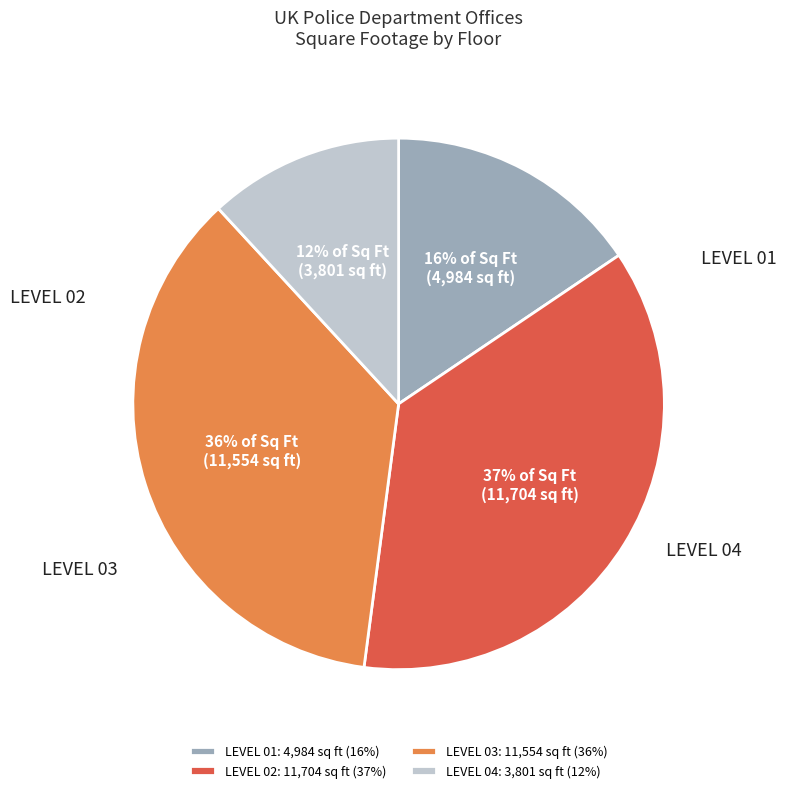

To the nearest percent, what is the difference between the largest and smallest slice percentages?

25%